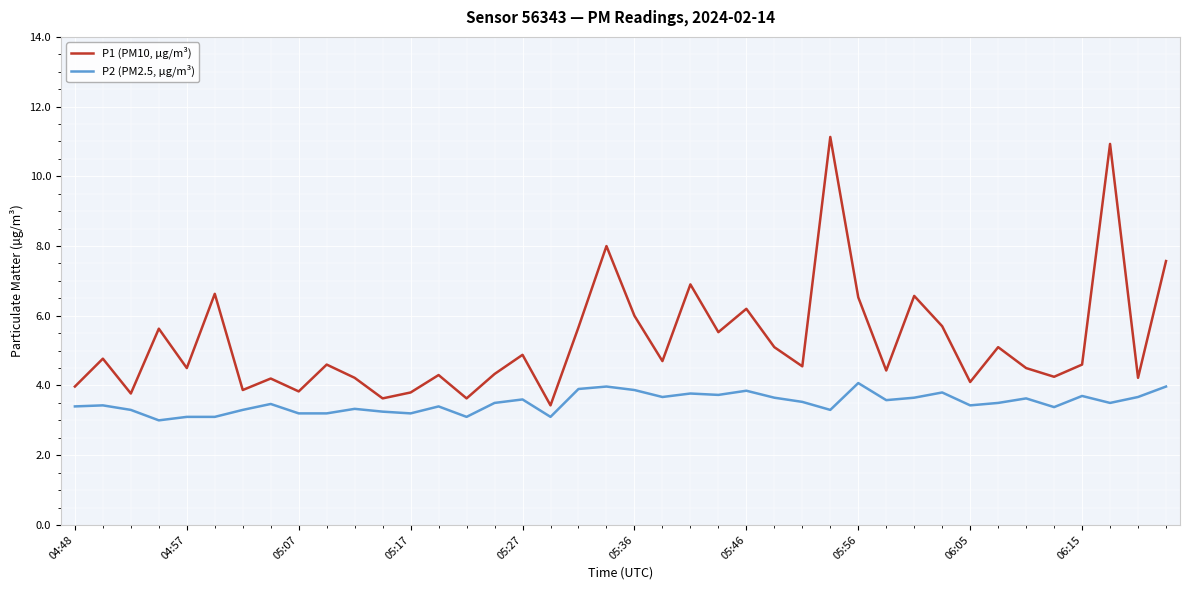

What is the difference between the maximum and minimum values in the P1 (PM10, µg/m³) series?

7.7